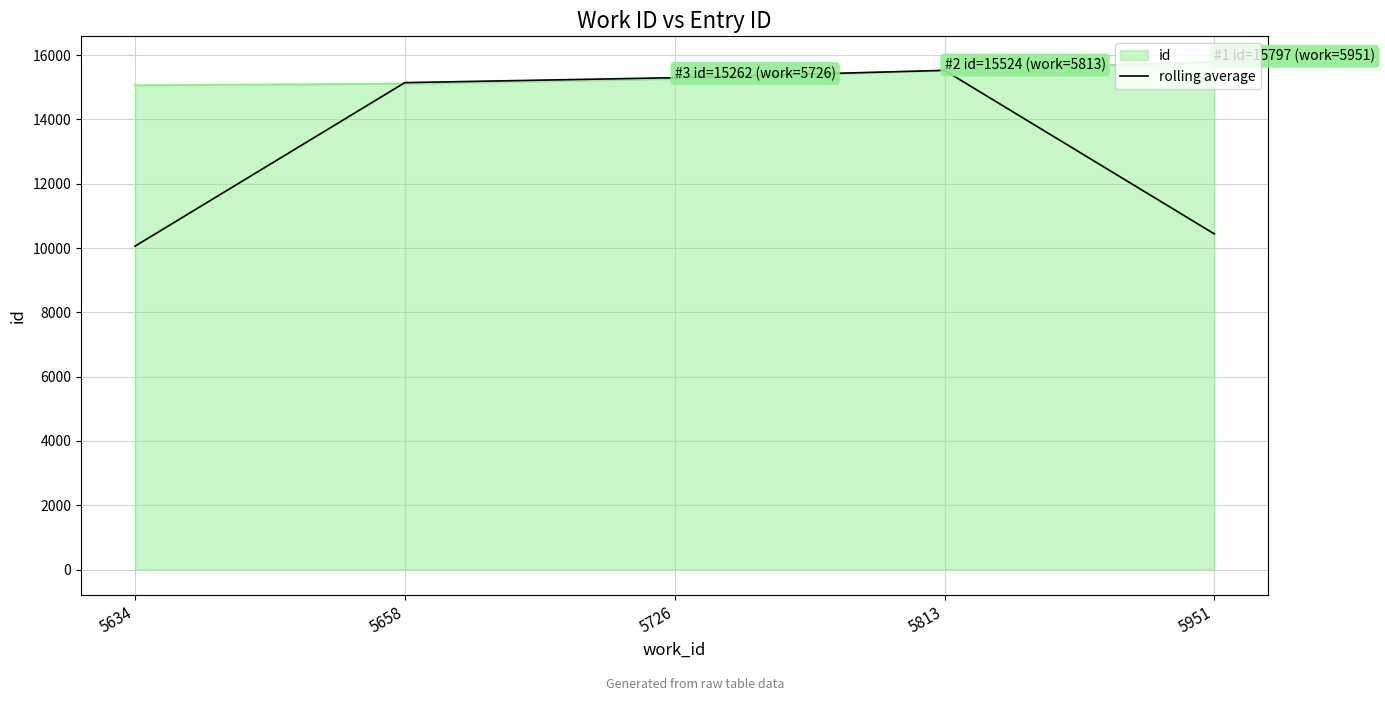

How many lines are shown in the chart?

2